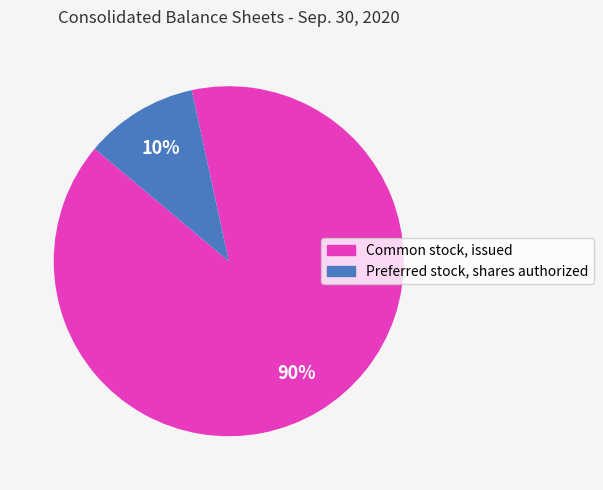

To the nearest percent, what is the combined percentage of Common stock, issued and Preferred stock, shares authorized?

100%